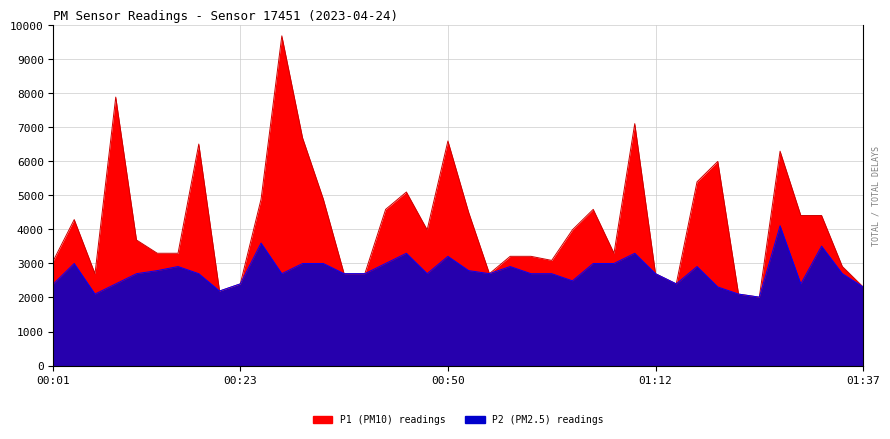

Rank the series by their average value, from lowest to highest.

P2, P1